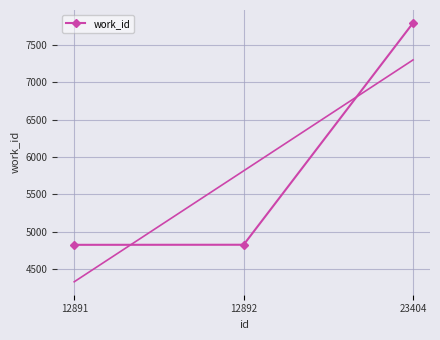

The value at 23404 is 13208. True or false?

False